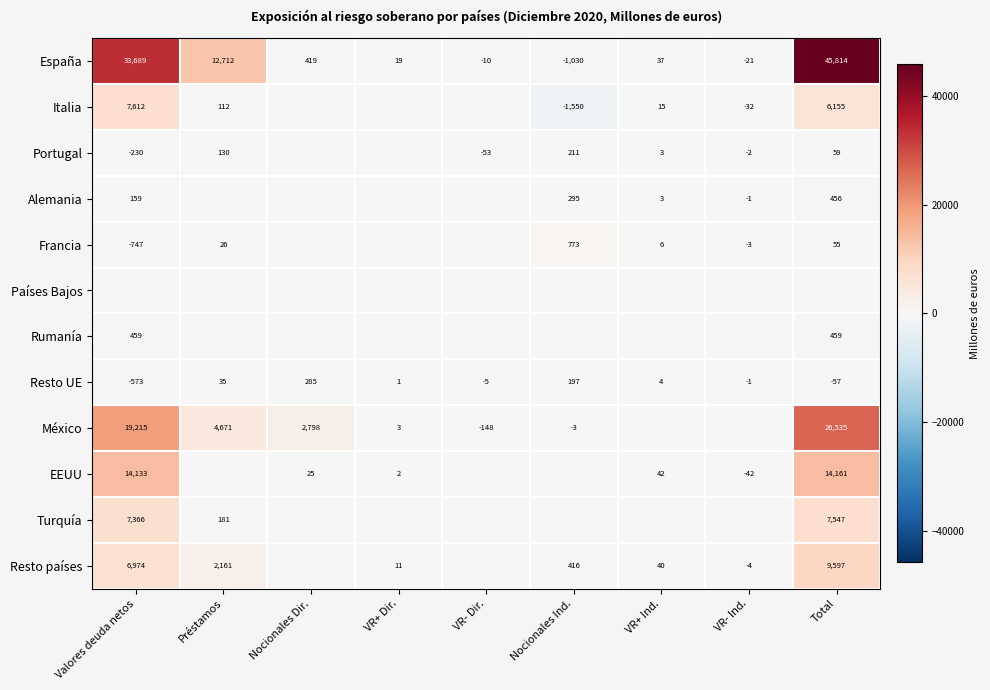

Is the value of España at Valores deuda netos greater than the value of Resto UE at VR+ Ind.?

Yes